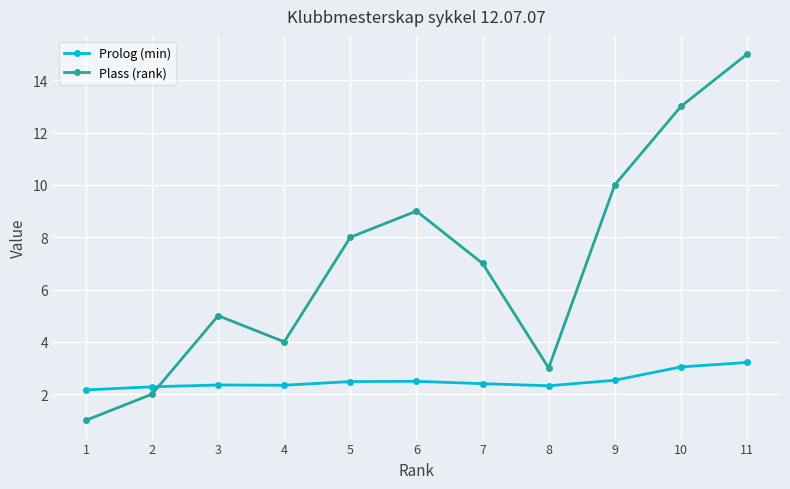

After their last crossing, which series has the higher values: Prolog (min) or Plass (rank)?

Plass (rank)